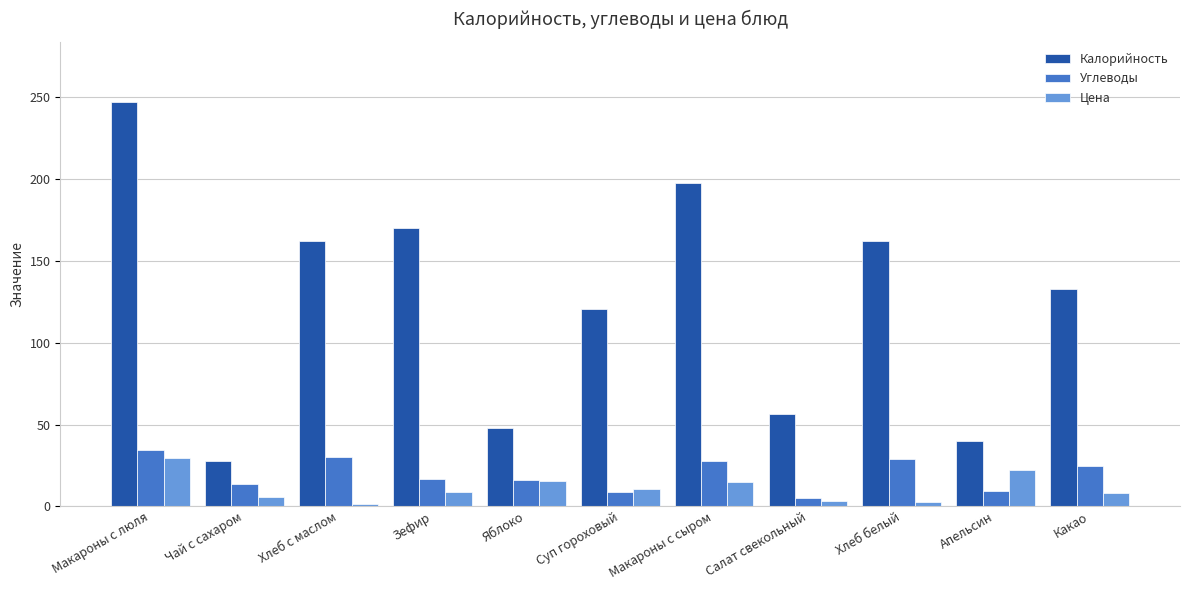

Which series changed the most between Чай с сахаром and Яблоко?

Калорийность